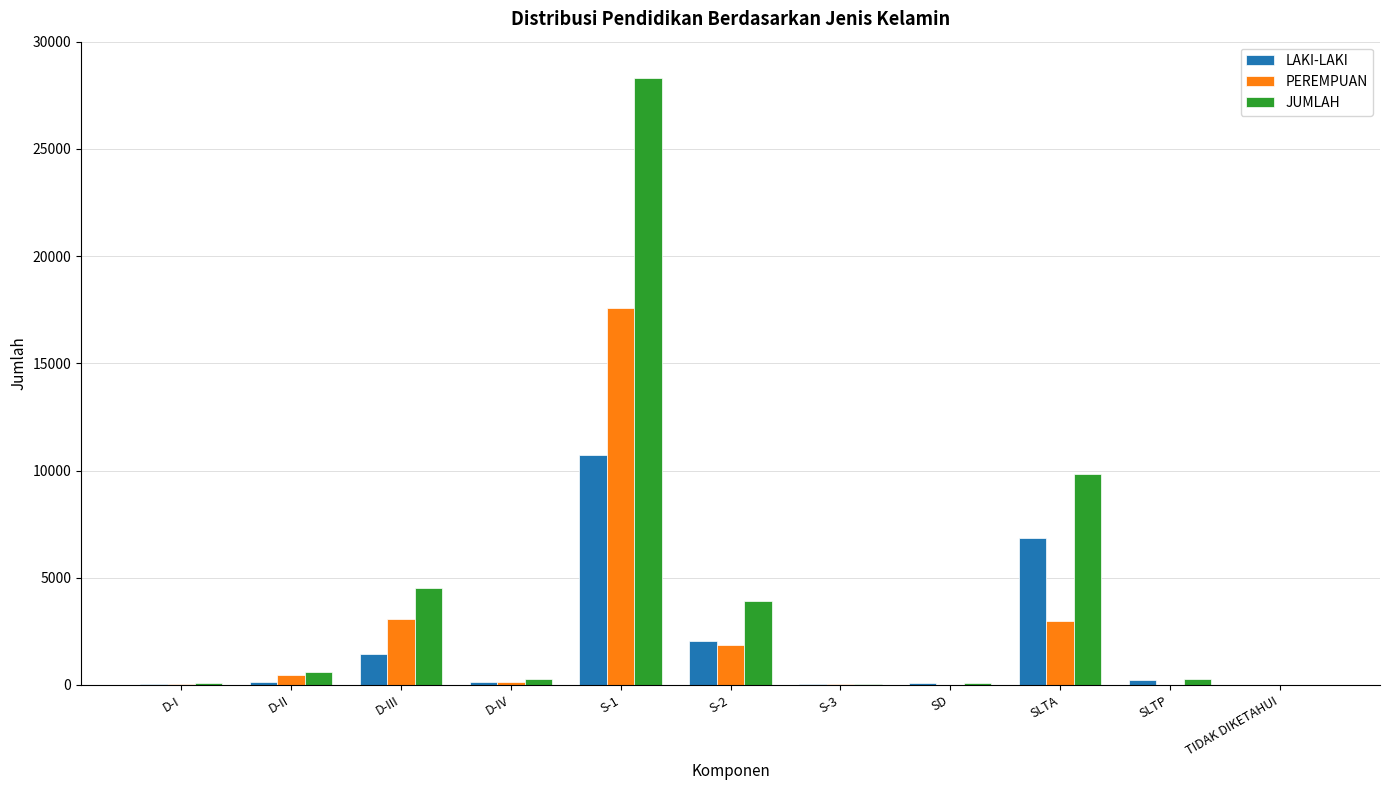

Is it true that LAKI-LAKI equals 2946 at SLTA?

False